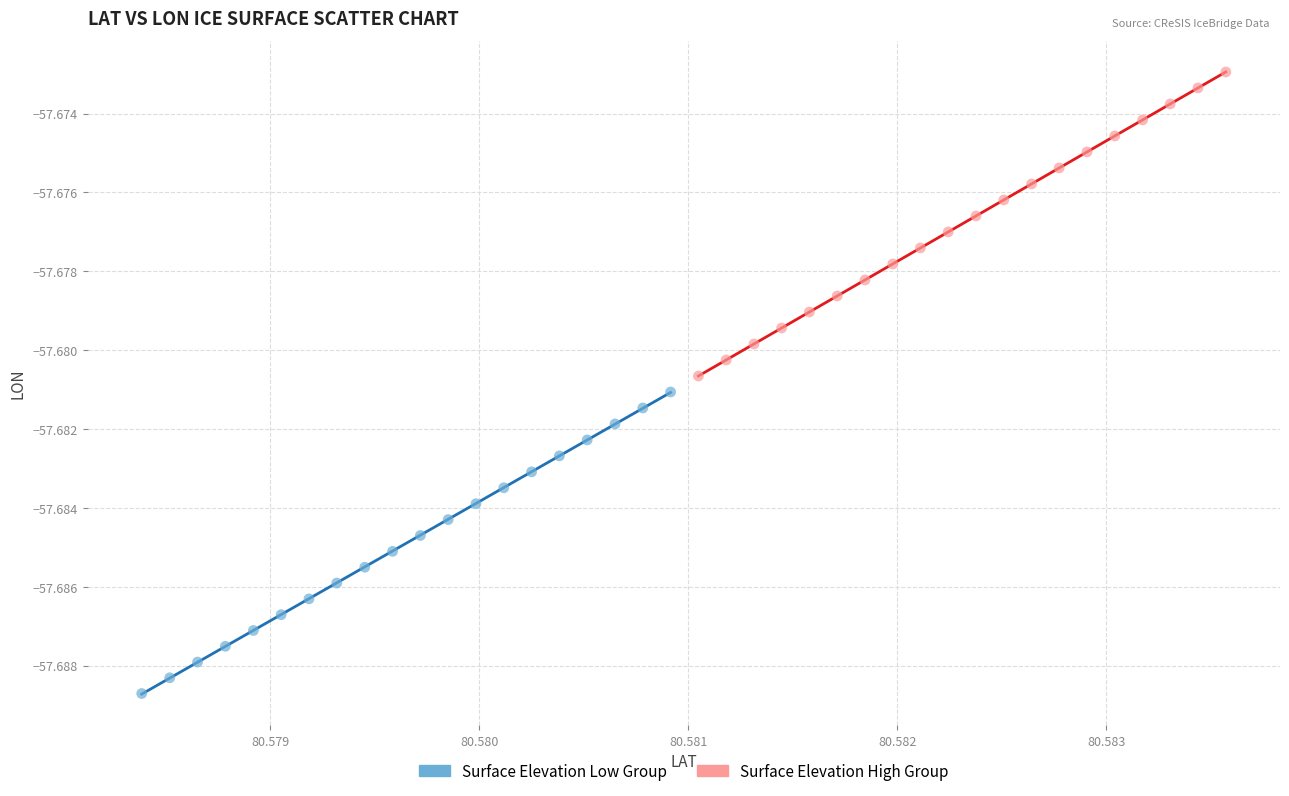

Which series has the widest spread of Y values?

Surface Elevation High Group